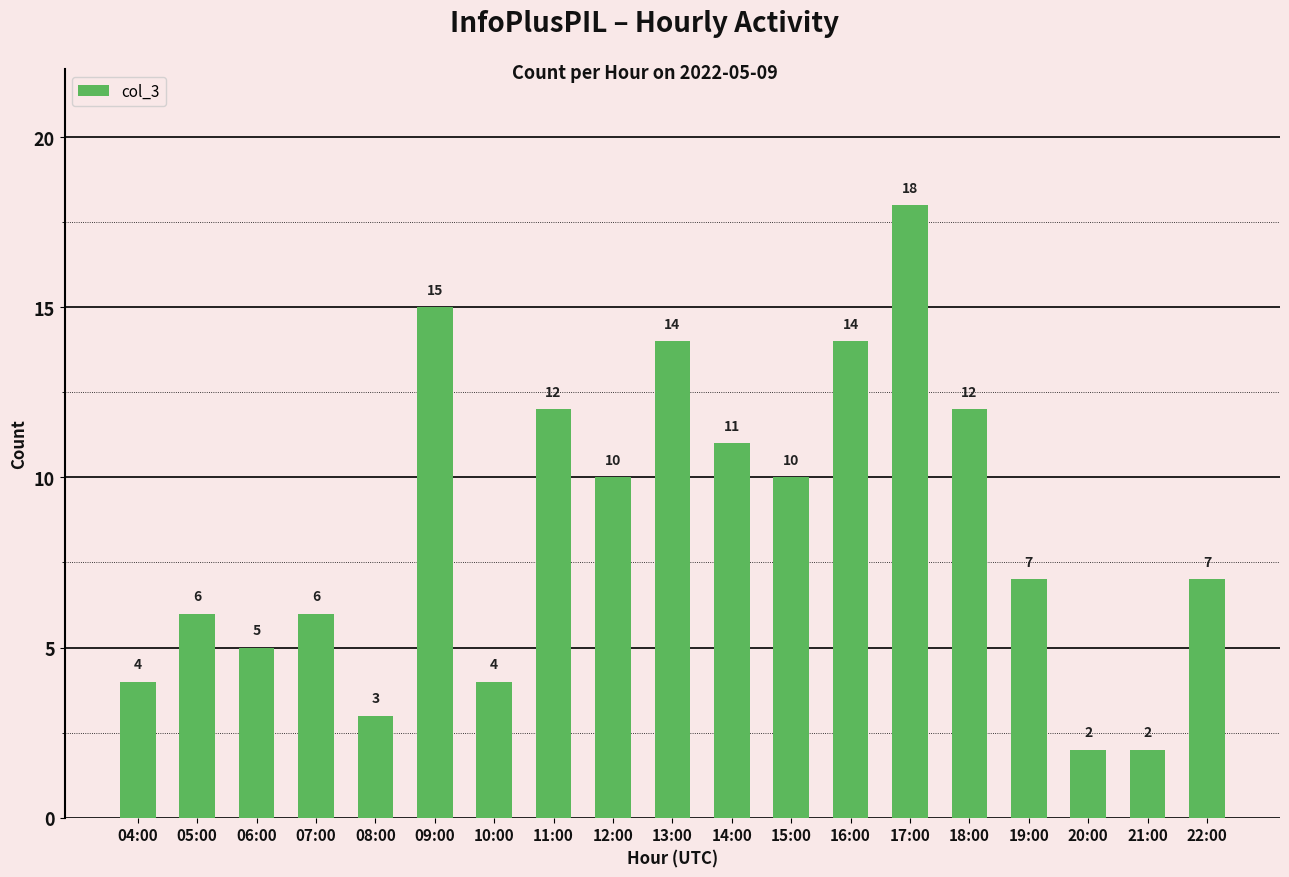

The value at 17:00 is 6. True or false?

False